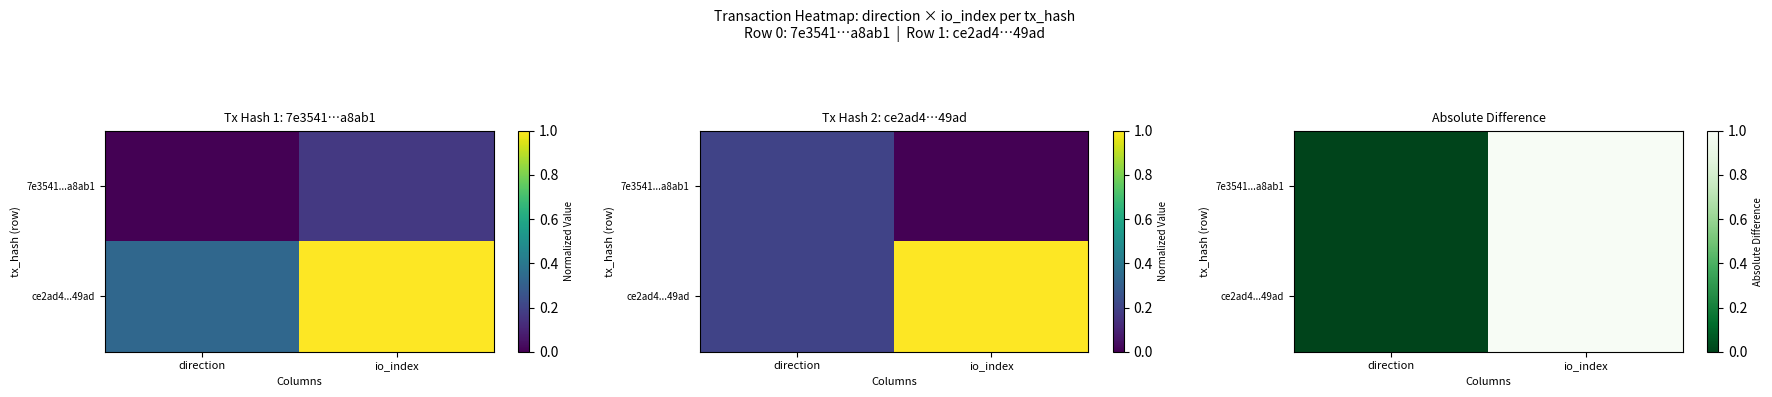

True or false: 7e3541...a8ab1 has a value of -1 at direction.

False